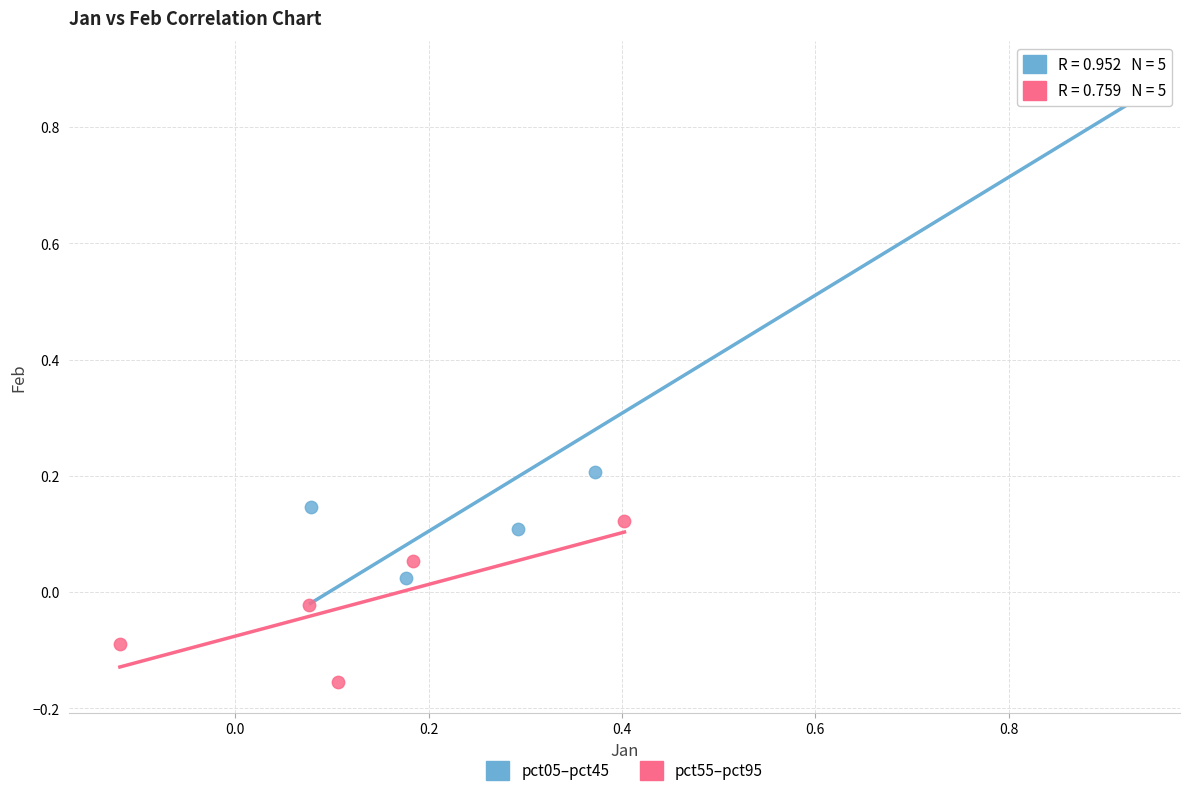

What are all the series names shown in the legend?

pct05–pct45, pct55–pct95